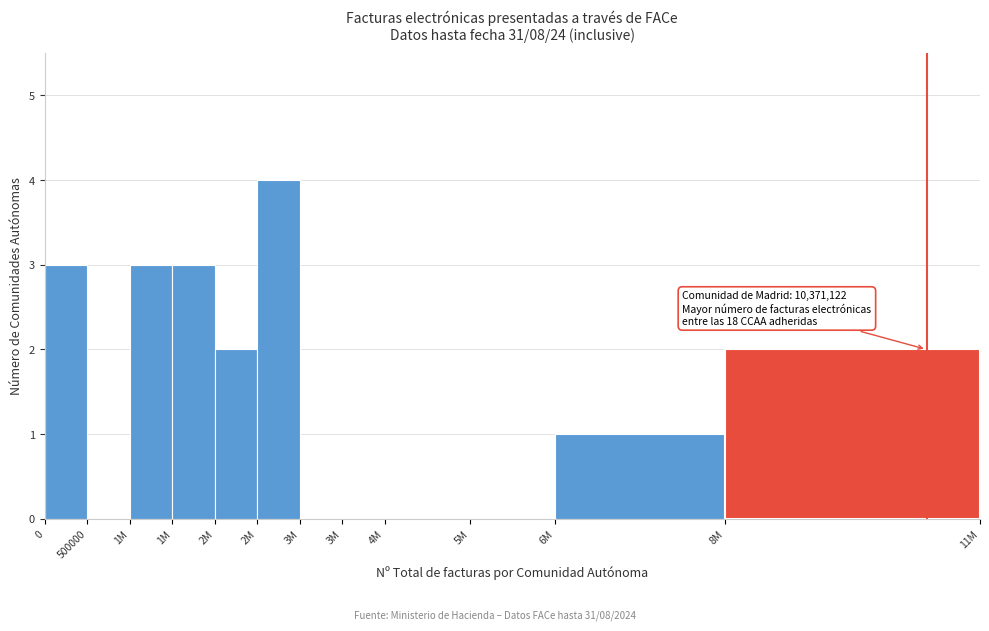

How many distinct data groups are displayed?

1